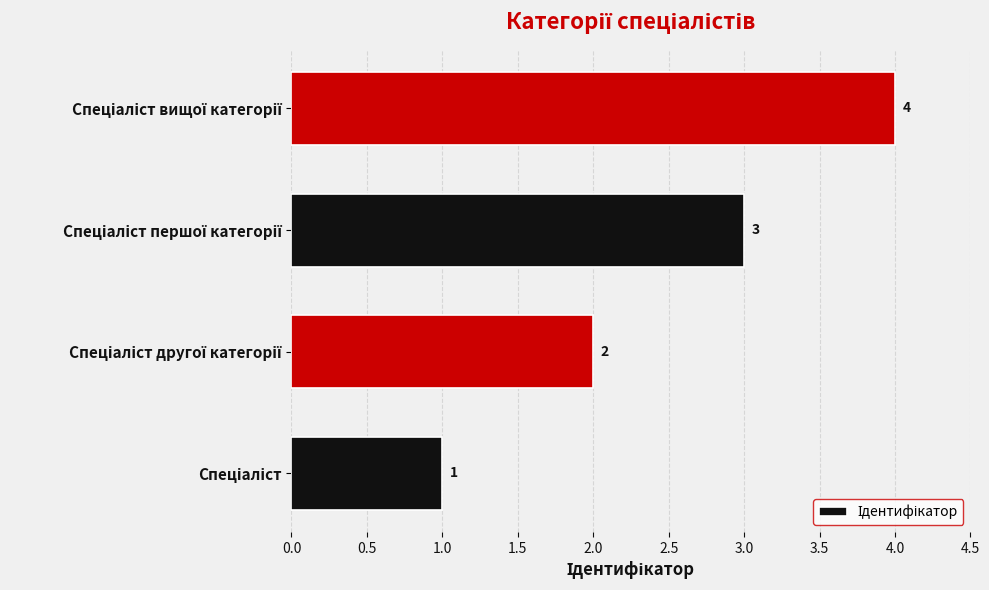

How many values are between 2 and 4?

3